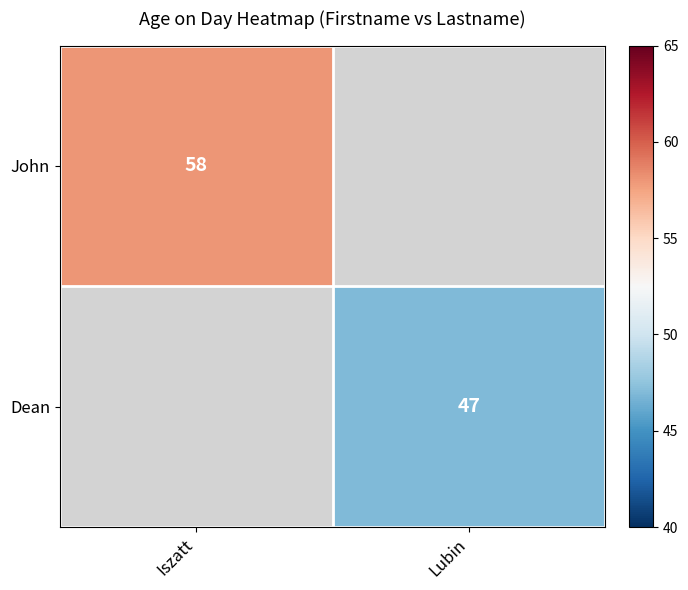

How many categories are shown in the chart?

2